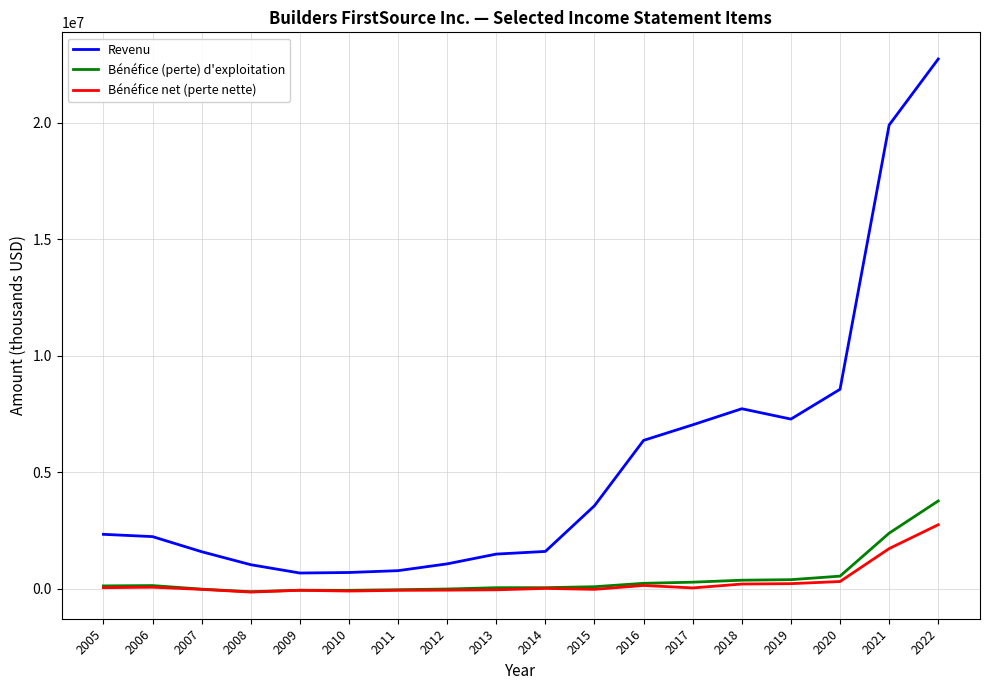

At which category does the chart reach its peak across all series?

2022